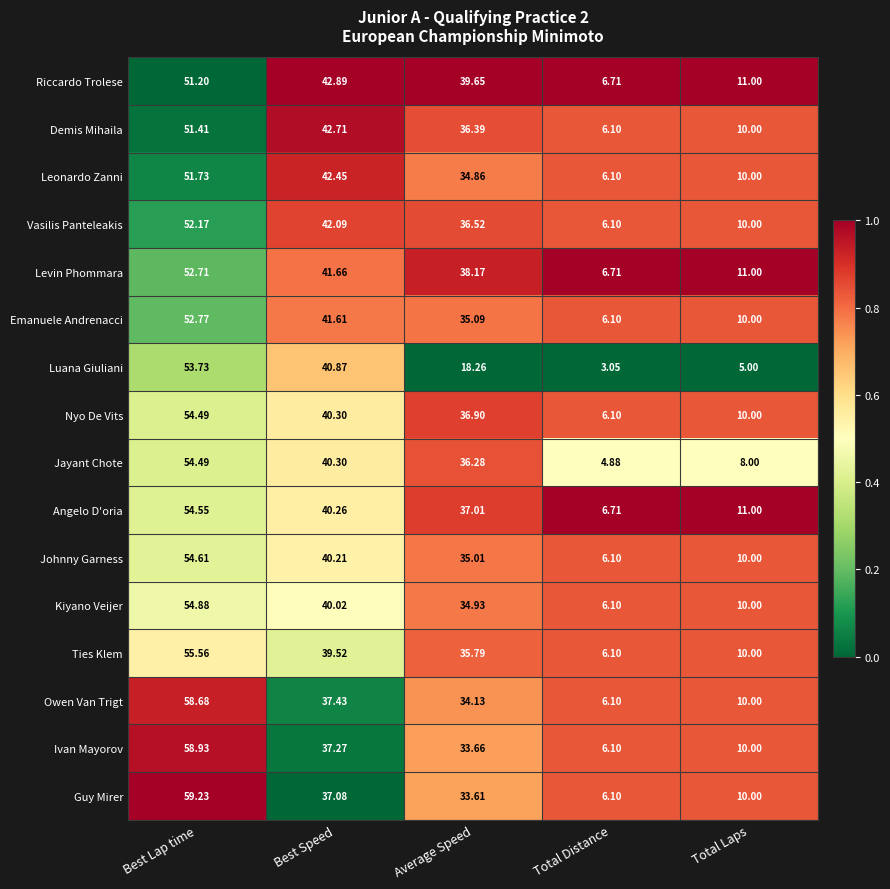

At which label is Riccardo Trolese closest to 28?

Average Speed